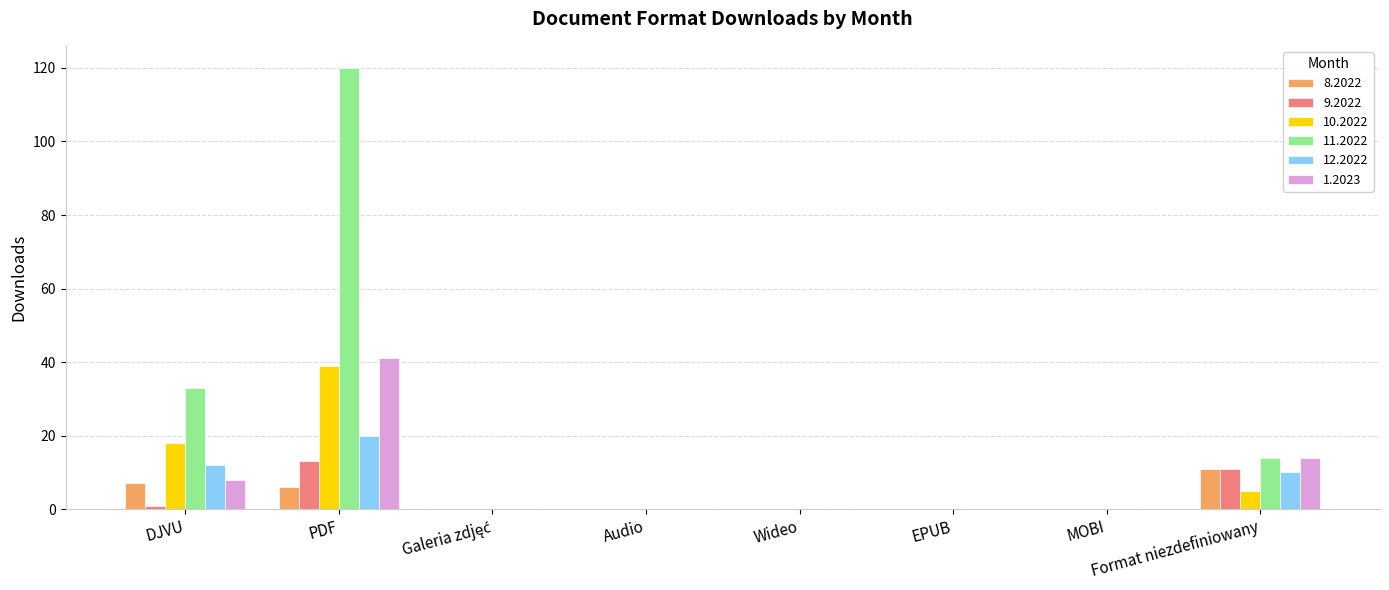

At which label does 10.2022 reach its peak?

PDF